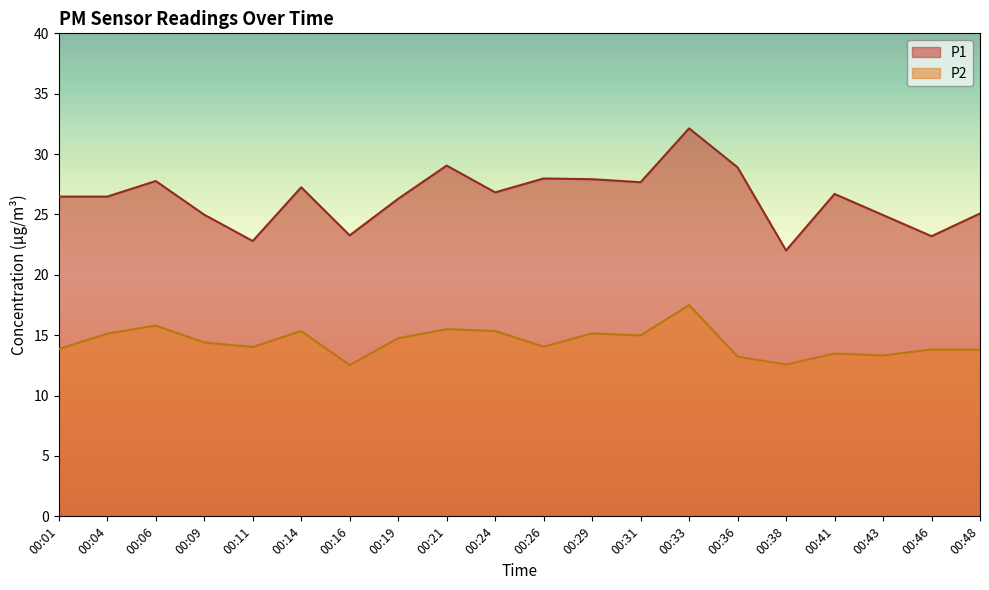

Reading left to right, extract all data points from this chart.

P1: 00:01=26.5	00:04=26.5	00:06=27.8	00:09=25.0	00:11=22.8	00:14=27.2	00:16=23.3	00:19=26.3	00:21=29.1	00:24=26.8	00:26=28.0	00:29=27.9	00:31=27.7	00:33=32.1	00:36=28.9	00:38=22.0	00:41=26.7	00:43=24.9	00:46=23.2	00:48=25.1
P2: 00:01=13.8	00:04=15.1	00:06=15.8	00:09=14.4	00:11=14.0	00:14=15.3	00:16=12.5	00:19=14.8	00:21=15.5	00:24=15.3	00:26=14.1	00:29=15.2	00:31=15.0	00:33=17.5	00:36=13.2	00:38=12.6	00:41=13.5	00:43=13.3	00:46=13.8	00:48=13.8